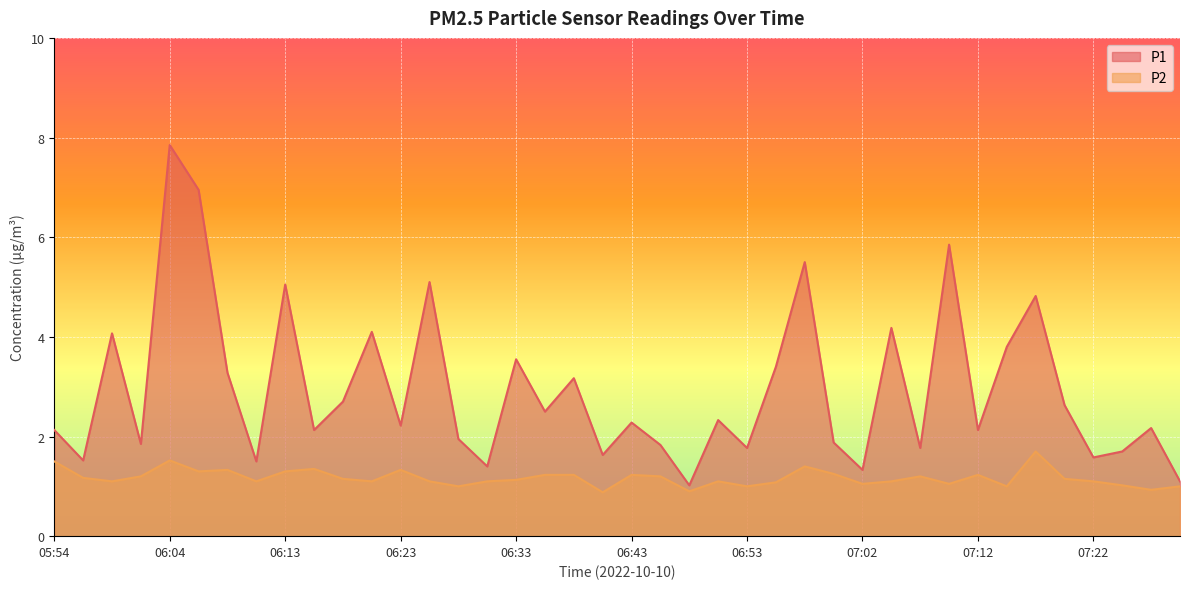

At which label does P2 reach its minimum?

06:40